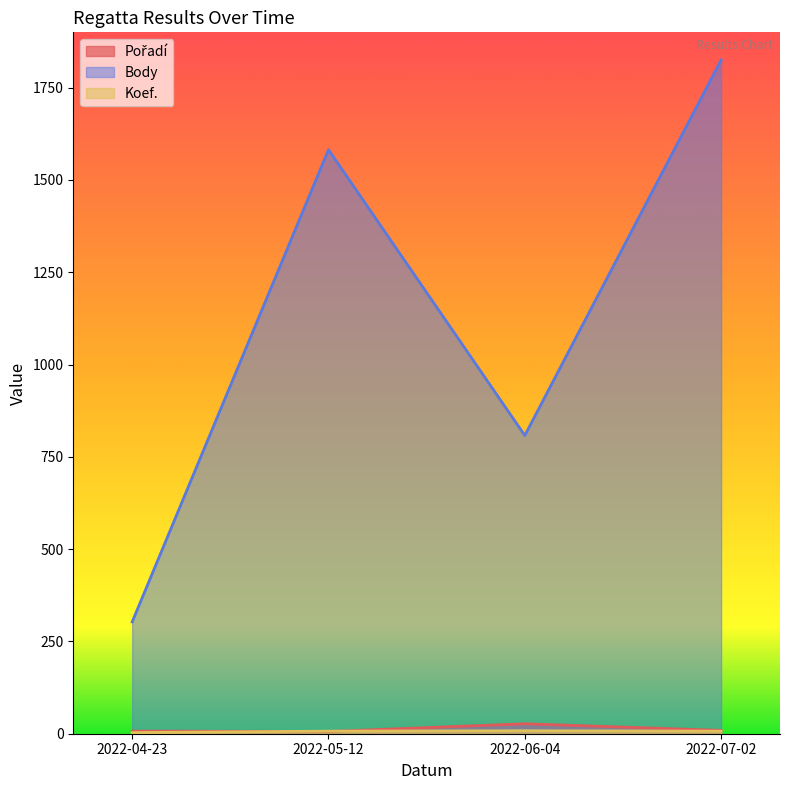

What is the value of the Body point at the 4th from the left?

1825